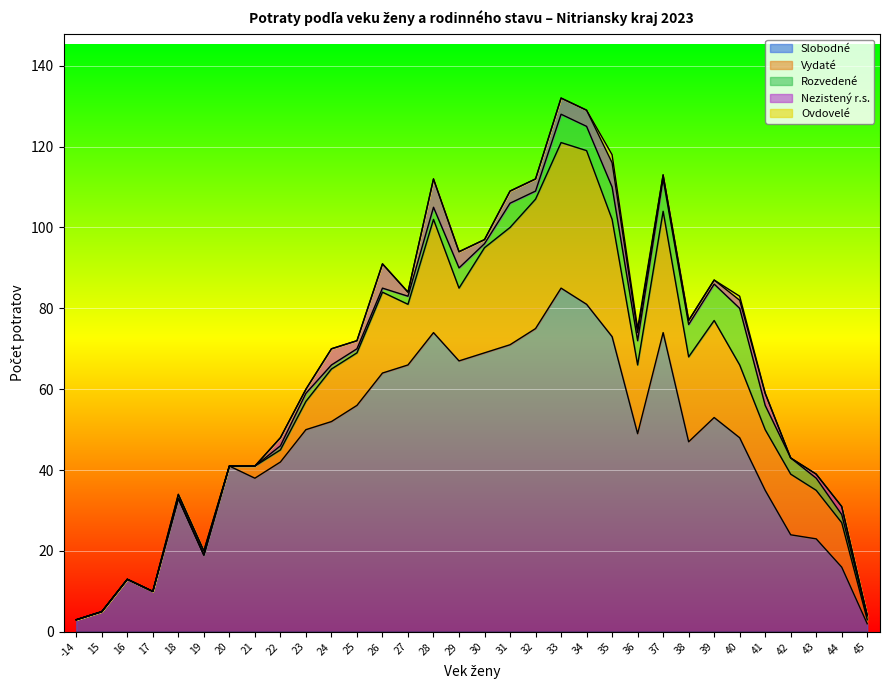

True or false: Vydaté and Rozvedené intersect in this chart.

False